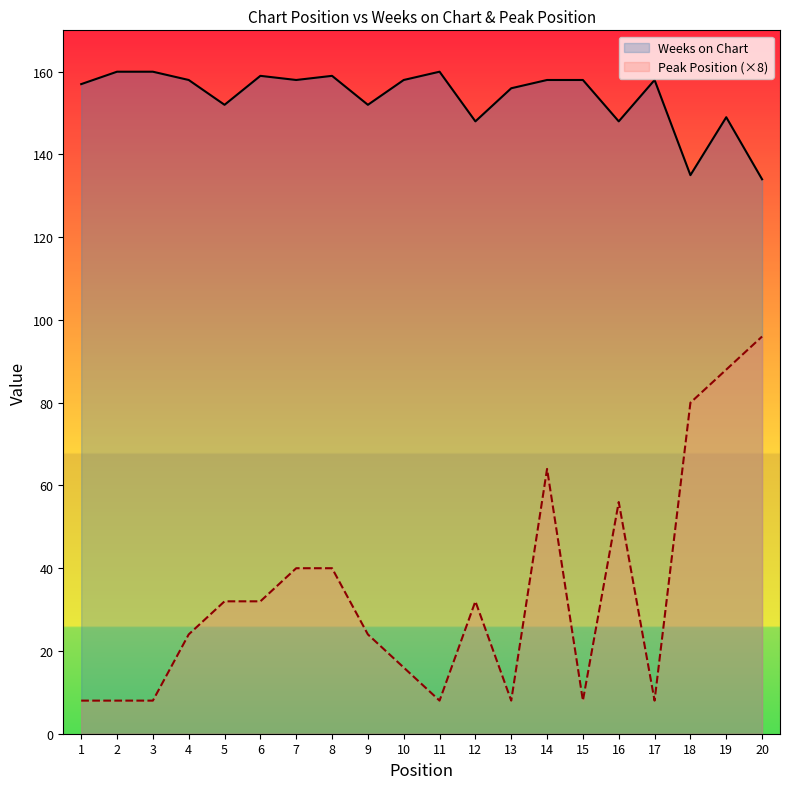

Is the value of Weeks on Chart at 20 greater than the value of Peak Position at 12?

Yes